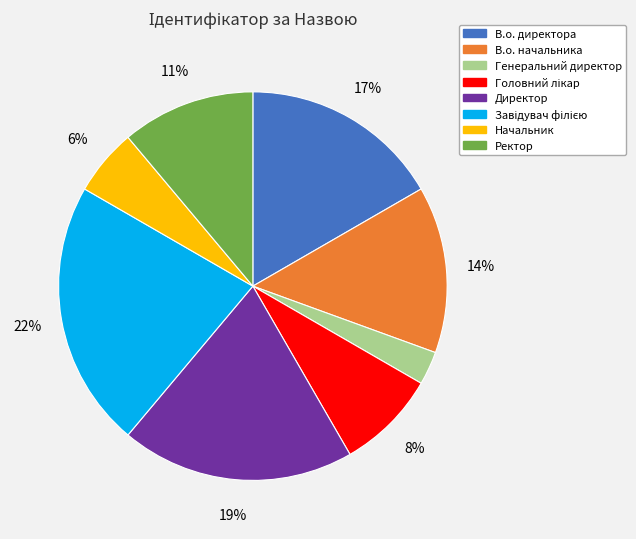

What is the smallest slice in the pie chart?

Генеральний директор